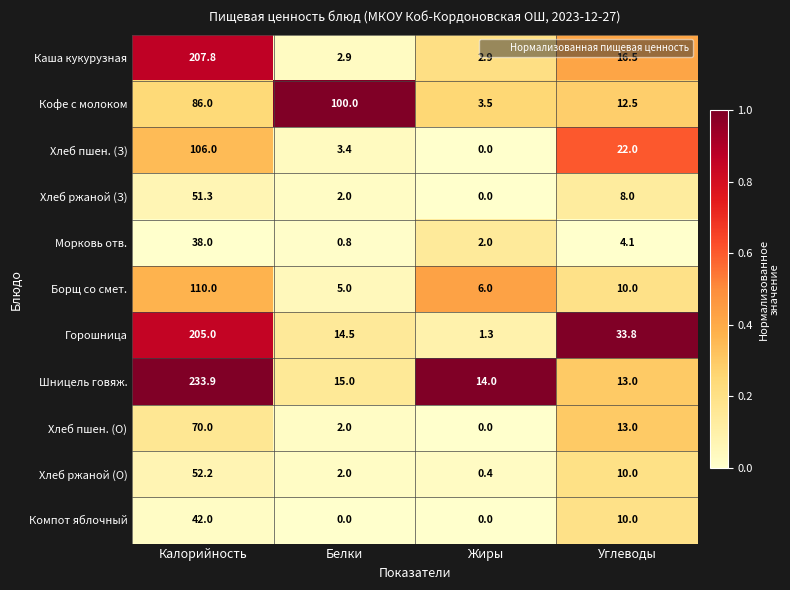

Which series has the largest range (max minus min)?

Шницель говяж.